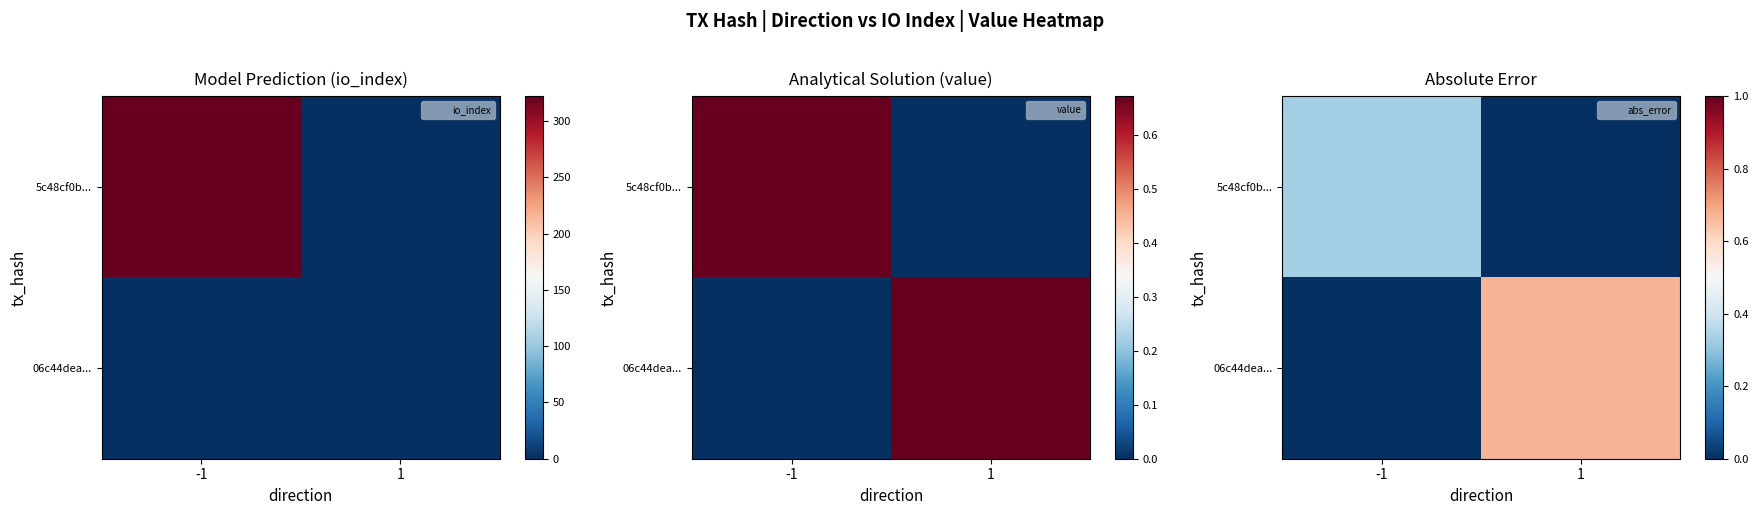

Is it true that 06c44dea... equals -0.3 at -1?

False